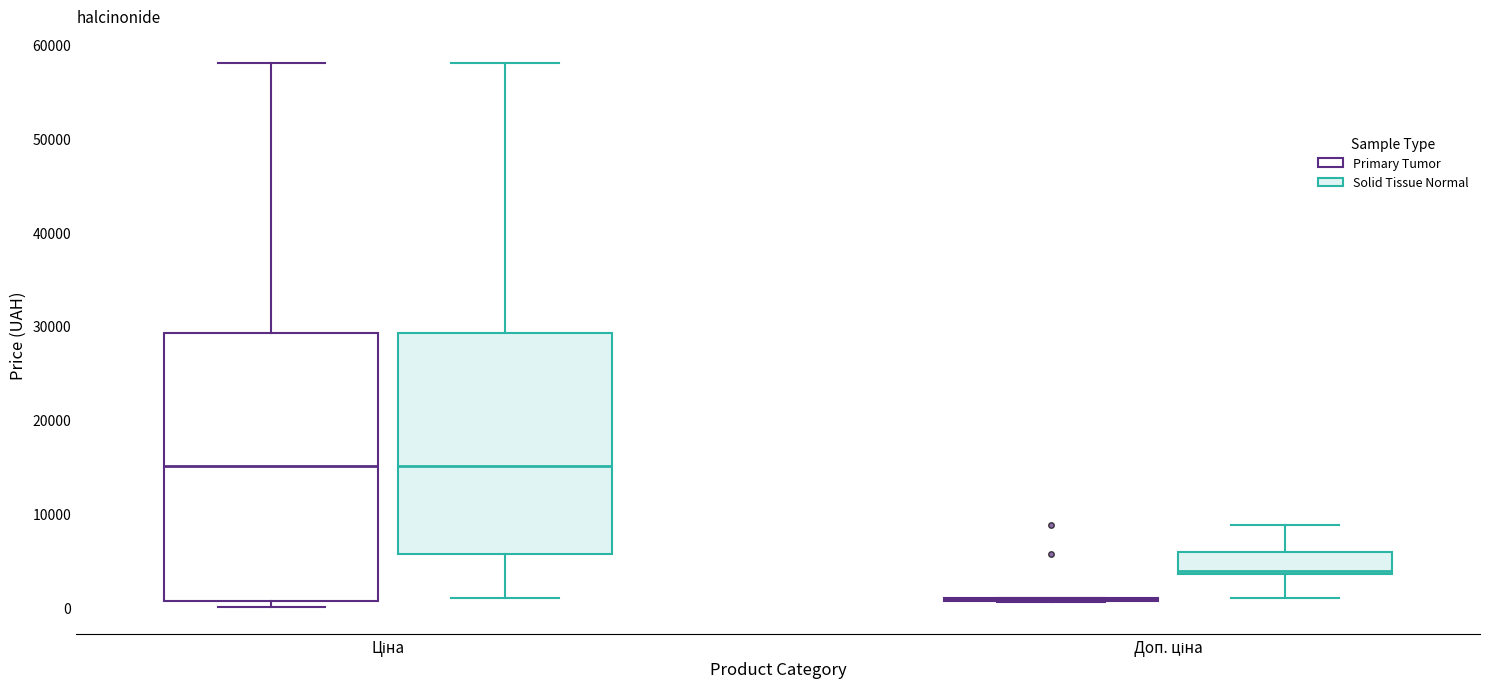

Reading left to right, read every box against the y-axis: the position of its median line, the range the box covers, and the ends of its whiskers. The values are not printed on the chart, so give them approximately, as read against the axis.

Ціна (Primary Tumor): median 15000, box 1000 to 29000, whiskers 0 to 58000
Ціна (Solid Tissue Normal): median 15000, box 6000 to 29000, whiskers 1000 to 58000
Доп. ціна (Primary Tumor): box collapsed to a line at 1000, whiskers 1000 to 1000
Доп. ціна (Solid Tissue Normal): median 4000, box 4000 to 6000, whiskers 1000 to 9000